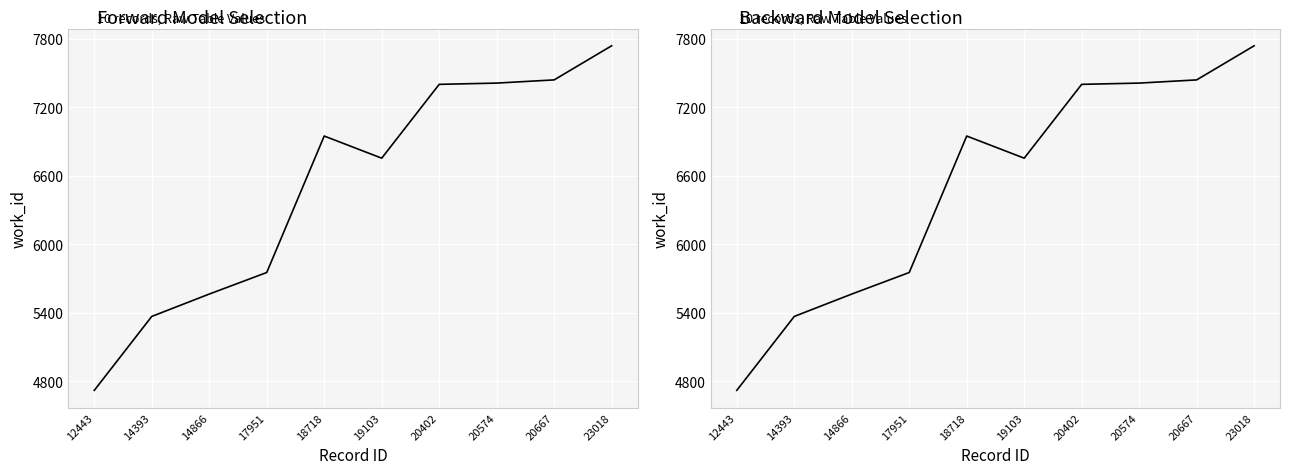

True or false: the data has more than 1 interior local peaks.

False